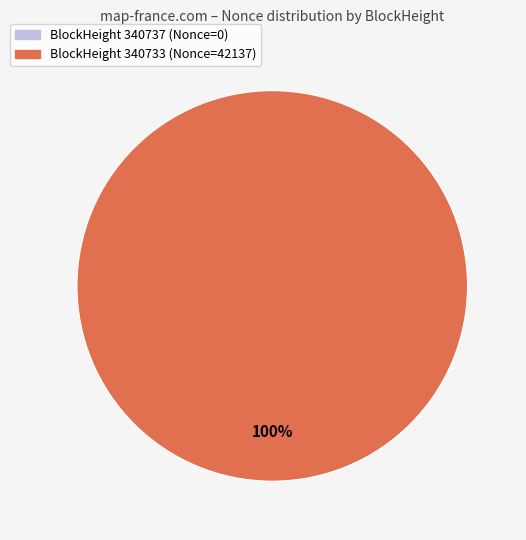

Is there any slice that represents more than half of the pie?

Yes